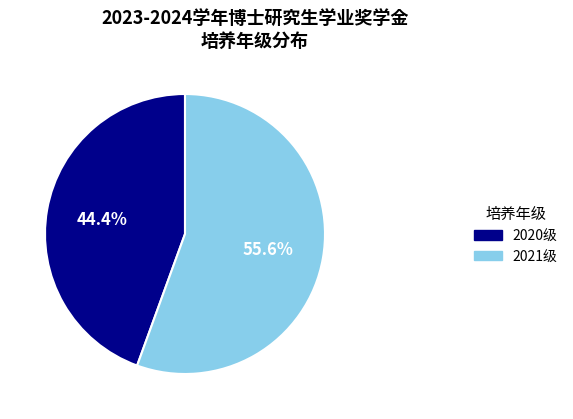

How many segments does this pie chart have?

2